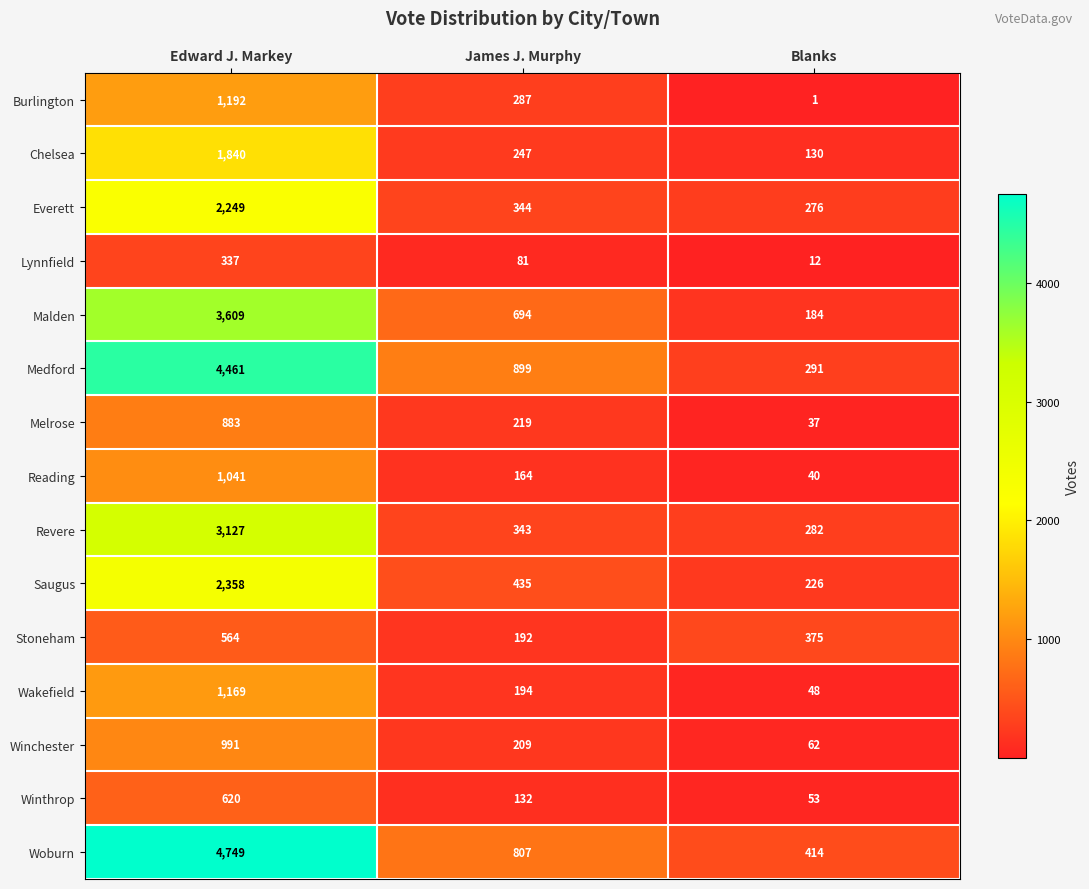

Which series changed the most between James J. Murphy and Blanks?

Medford